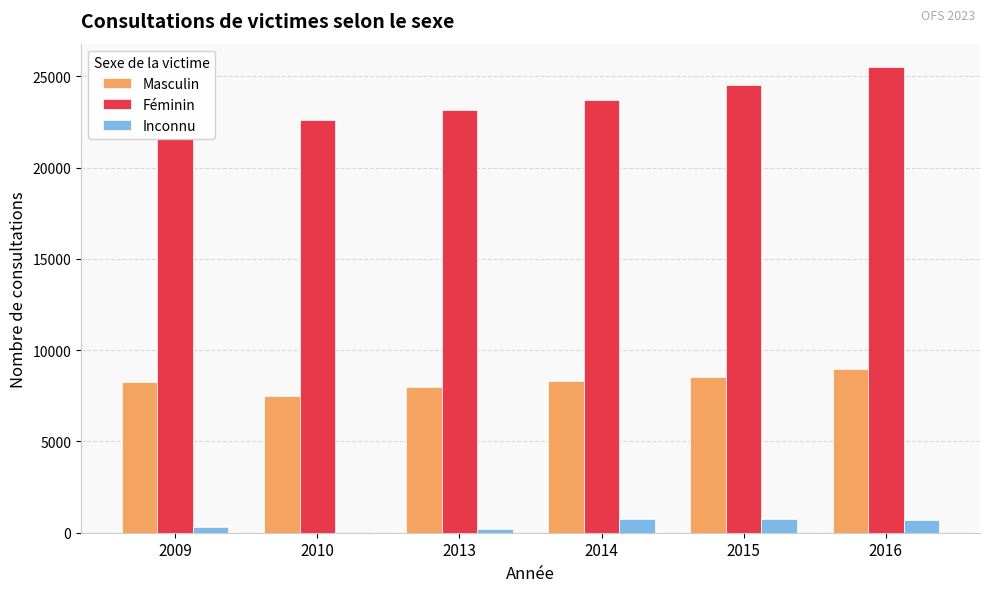

What is the spread (max minus min) of values at 2013?

22927